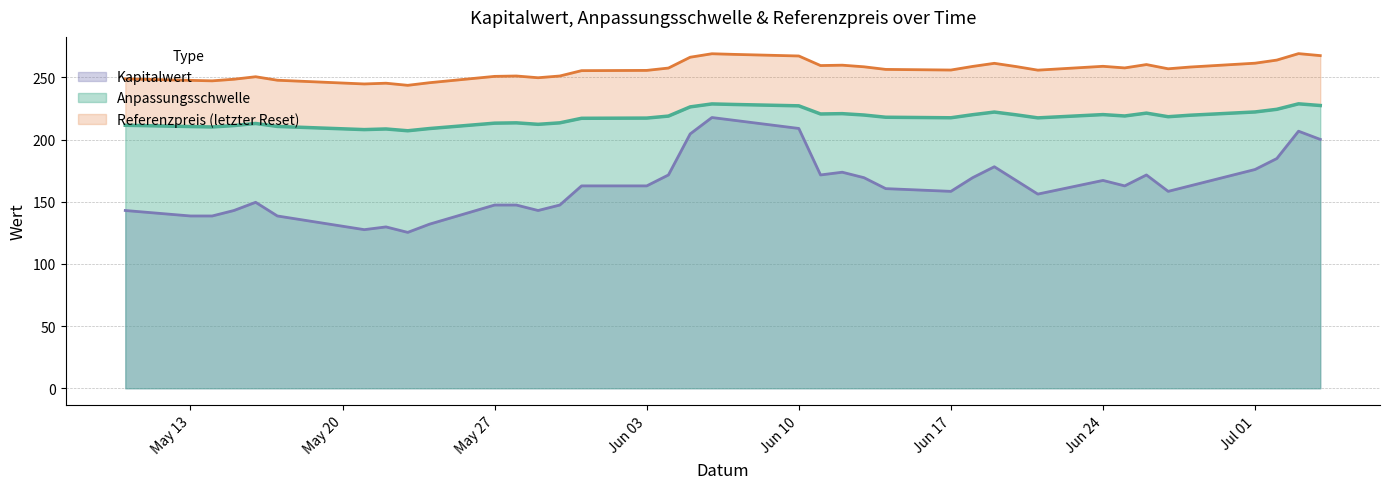

True or false: Anpassungsschwelle and Kapitalwert cross at least once.

False